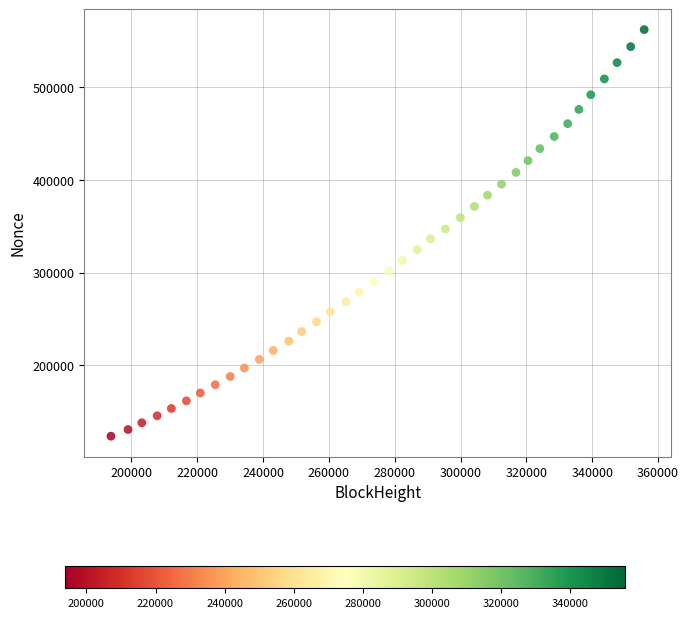

What is the range of X values (max minus min)?

161984